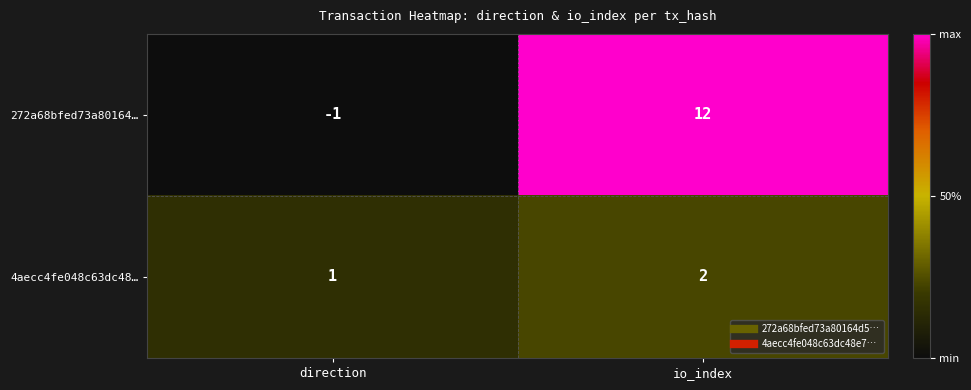

How many series are shown in this chart?

2